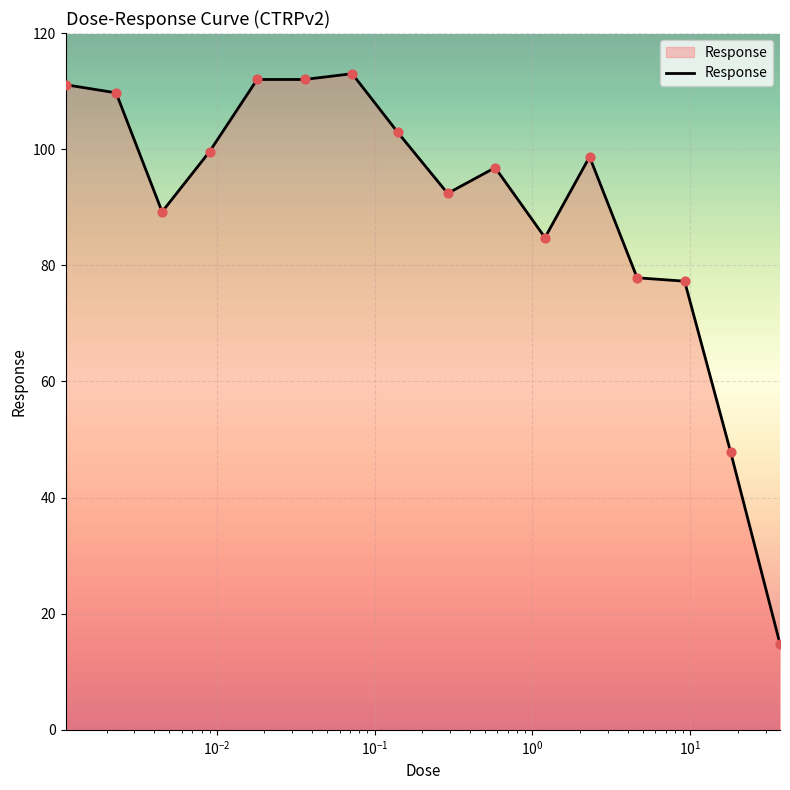

What is the greatest value displayed?

113.0